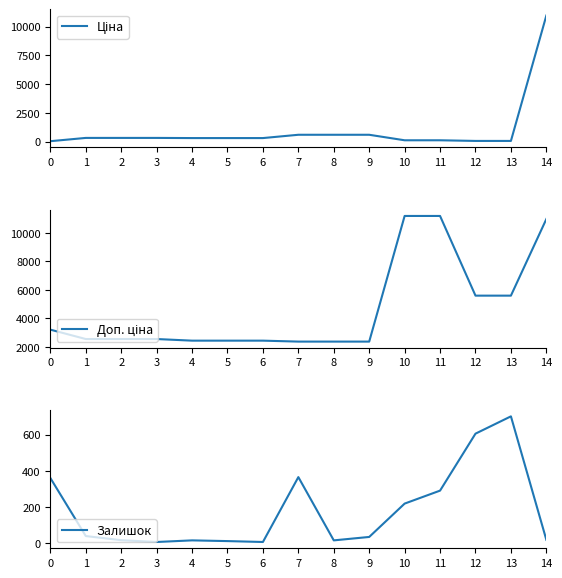

Which series has the largest total across all categories?

Доп. ціна